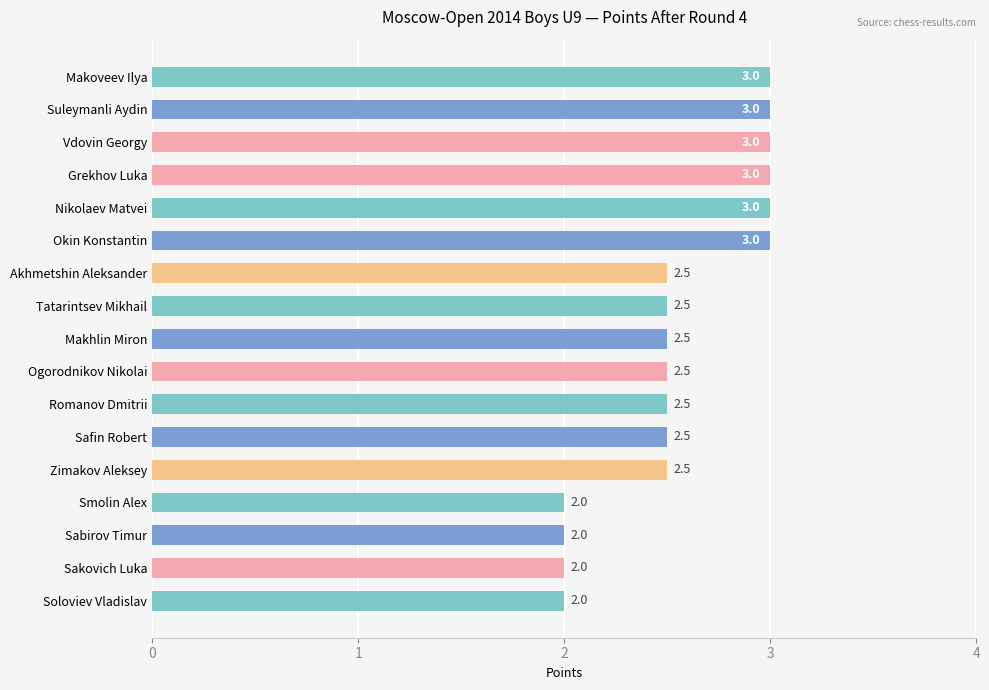

How many values are between 2 and 3?

17